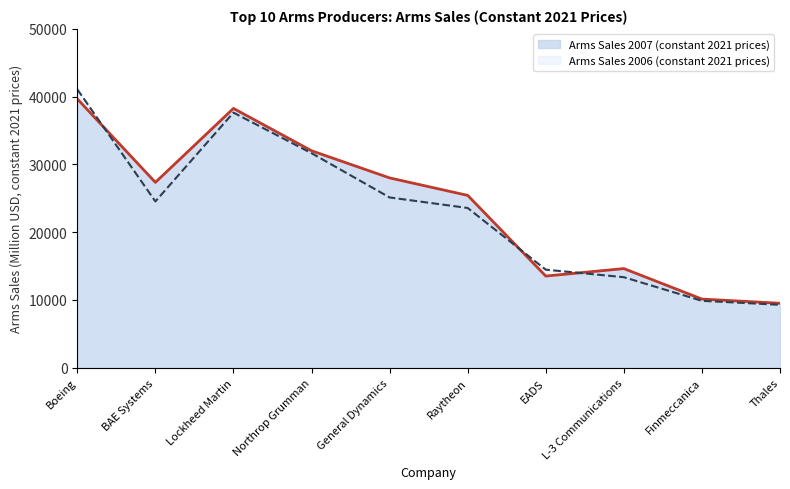

The Arms Sales 2007 (constant 2021 prices) series shows 9514.4 at Thales. True or false?

True